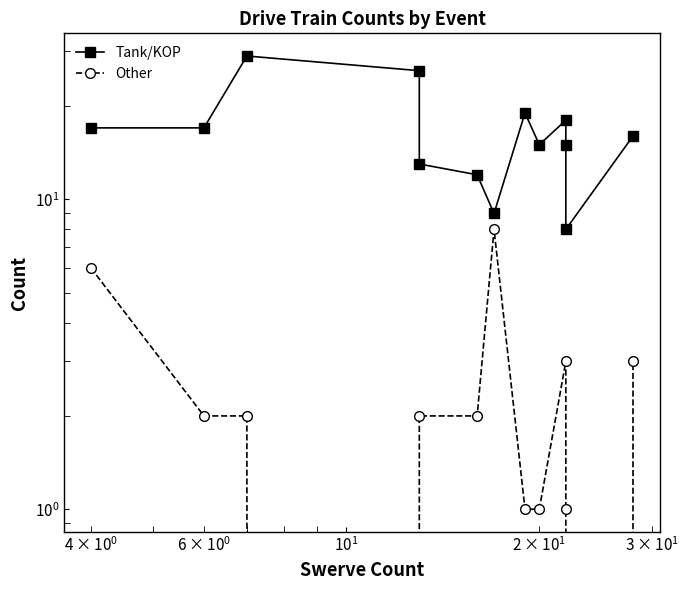

What is the highest value of the Other series?

8